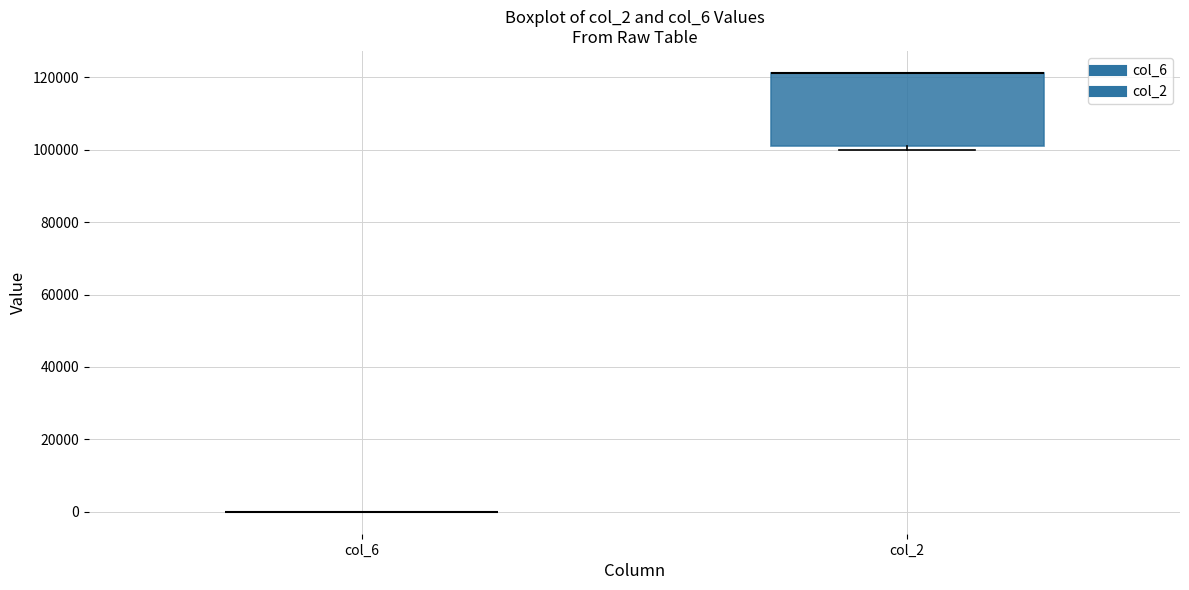

Which box is the tallest, from its lower edge to its upper edge?

col_2